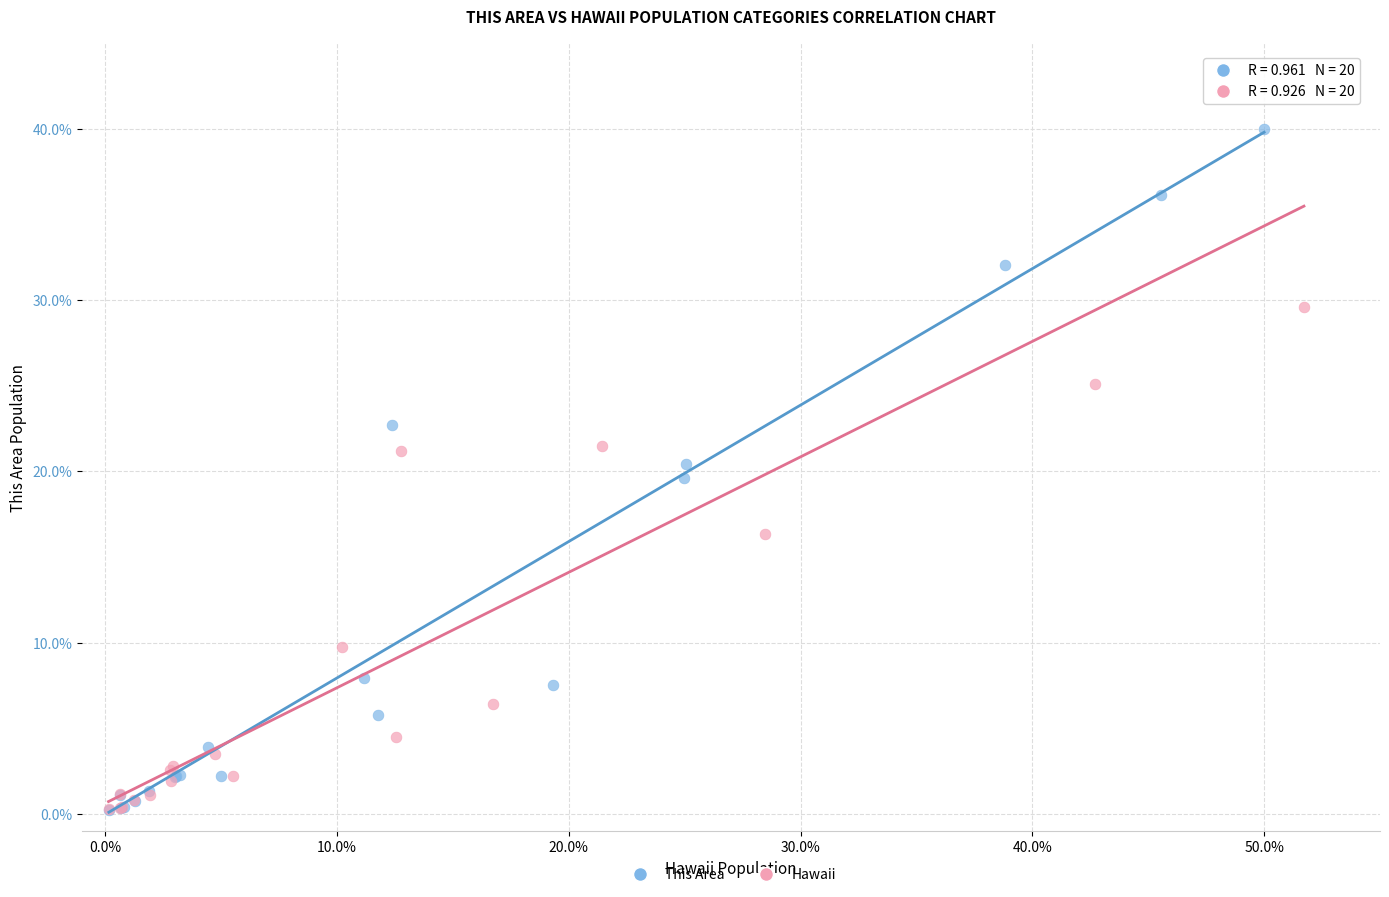

Which series reaches the maximum Y coordinate?

Hawaii